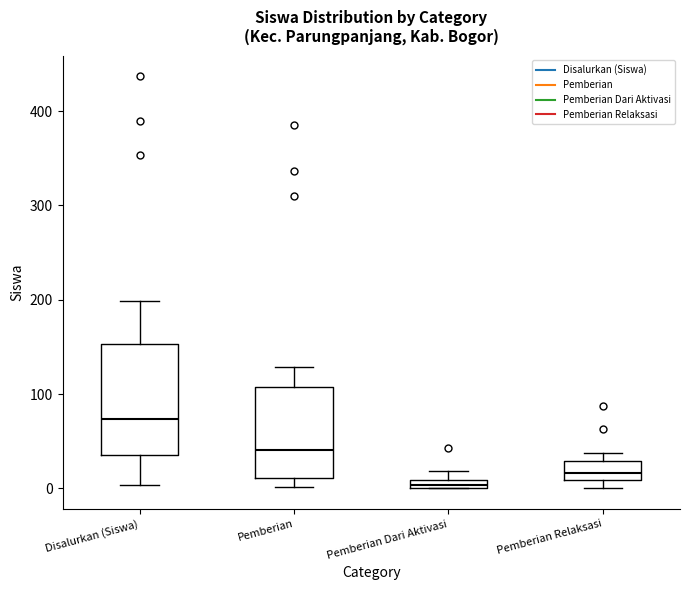

Comparing the boxes themselves (not the whiskers), which one is the tallest?

Disalurkan (Siswa)